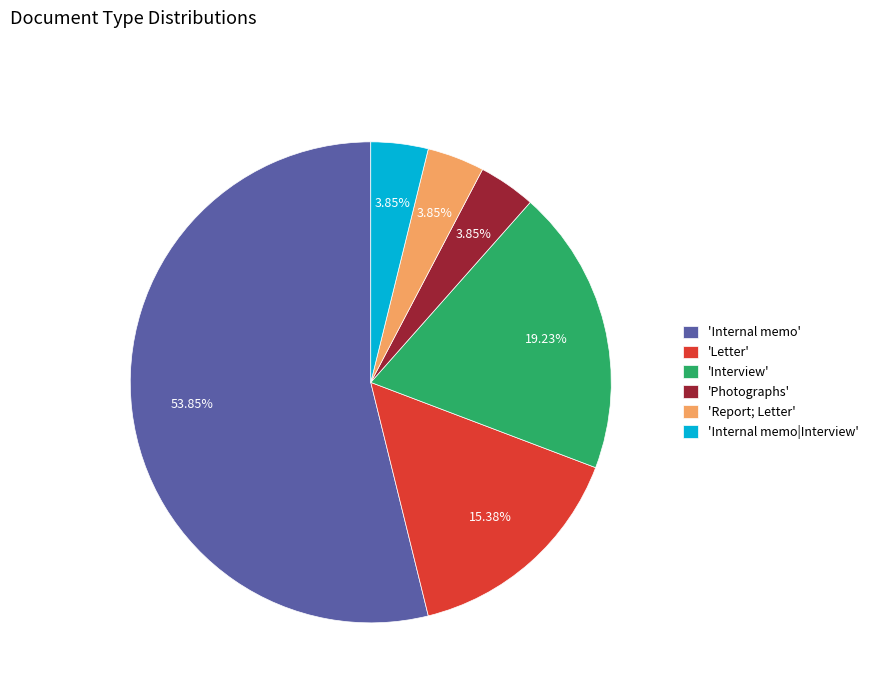

Which slice is the largest?

'Internal memo'